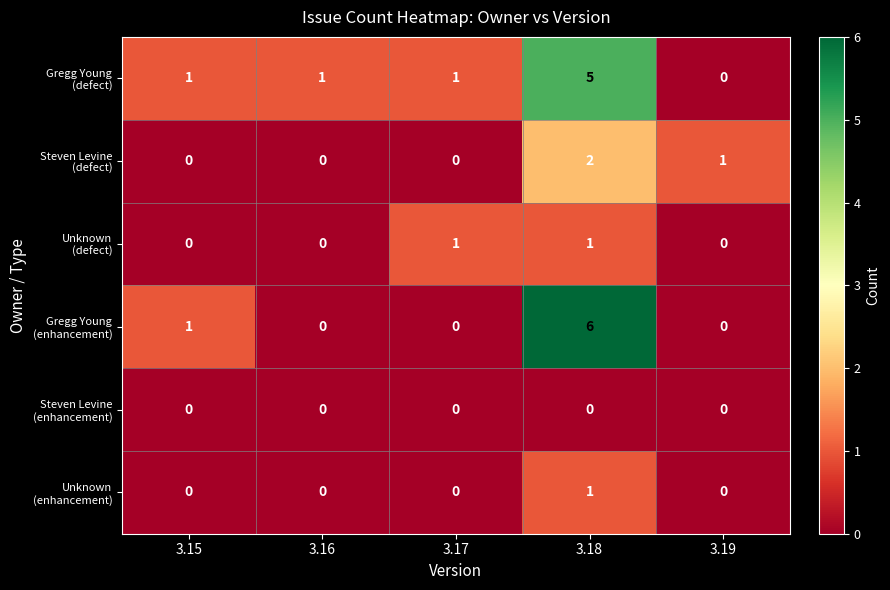

At how many categories does at least one series exceed 0?

5